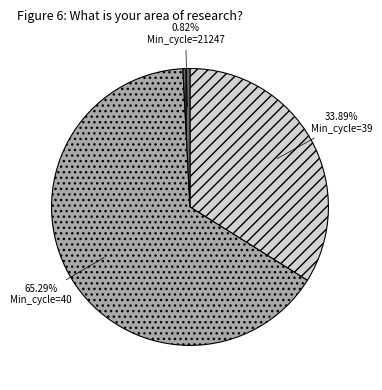

Which has a higher value, Min_cycle=40 or Min_cycle=21247?

Min_cycle=40